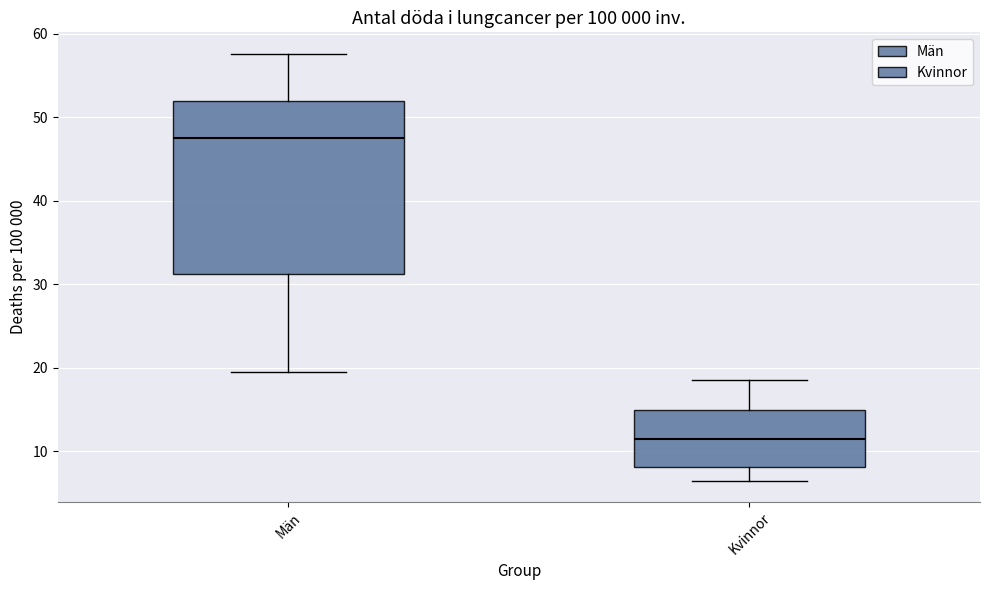

Reading left to right, transcribe this box plot: for each box, give where its median line is, the range the box spans, and where its two whiskers end, as read against the y-axis. The values are not printed on the chart, so give them approximately, as read against the axis.

Män: median 48, box 31 to 52, whiskers 19 to 58
Kvinnor: median 11, box 8 to 15, whiskers 6 to 19